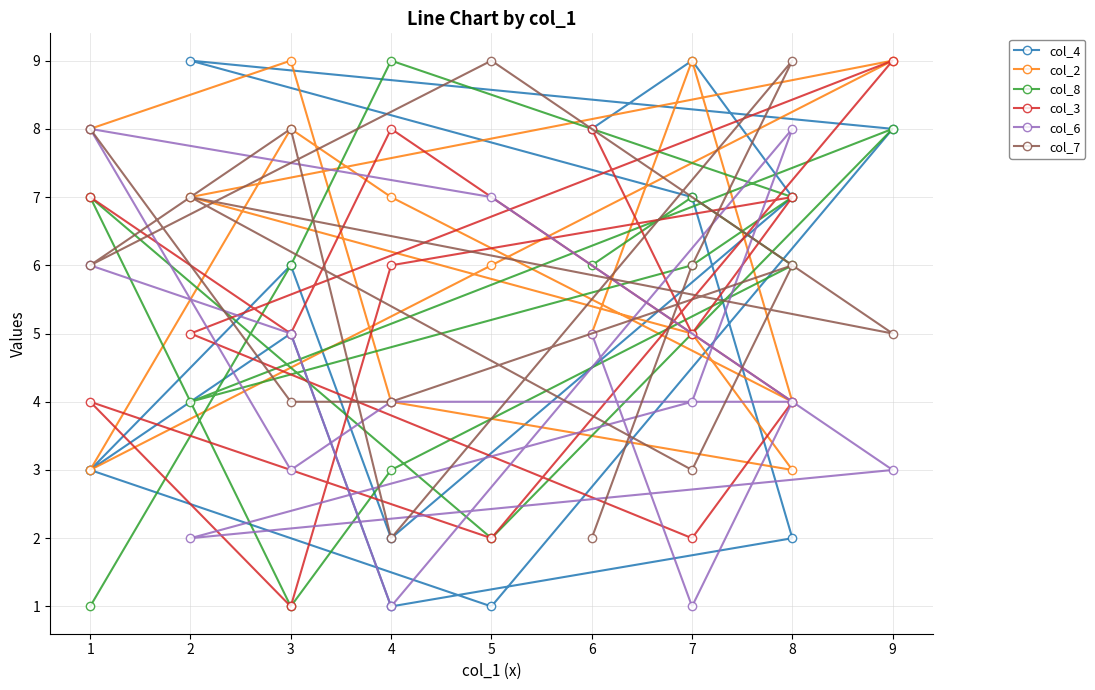

What are all the series names shown in the legend?

col_4, col_2, col_8, col_3, col_6, col_7